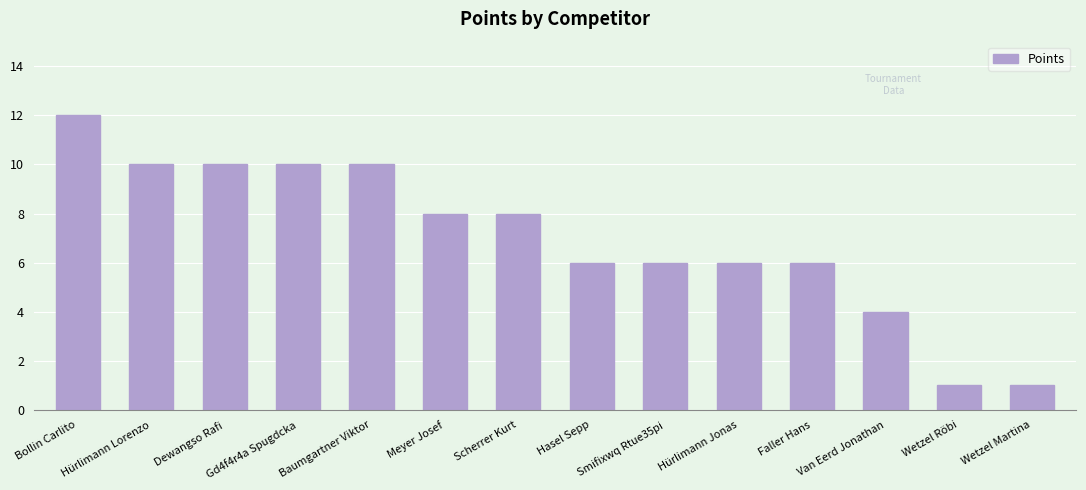

How many values are below 8?

7